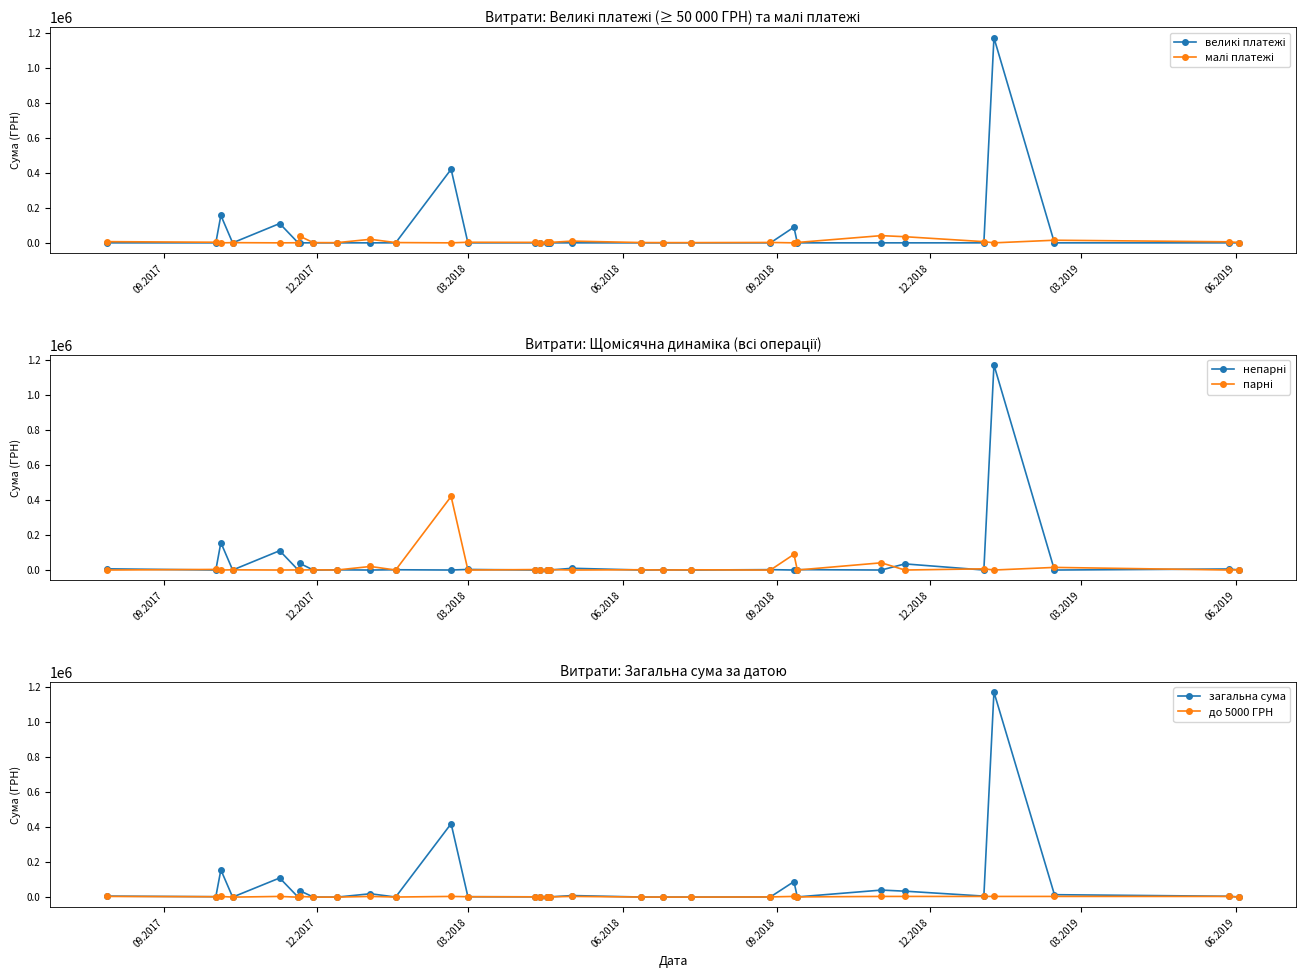

What are all the series names shown in the legend?

великі платежі, малі платежі, непарні, парні, загальна сума, до 5000 ГРН